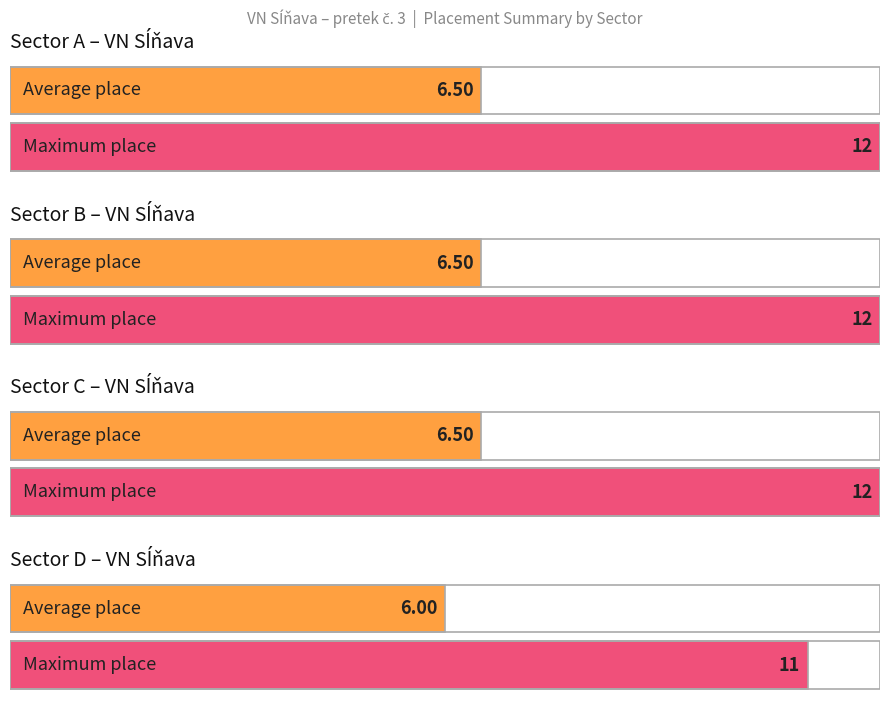

What is the maximum value for Sector A?

12